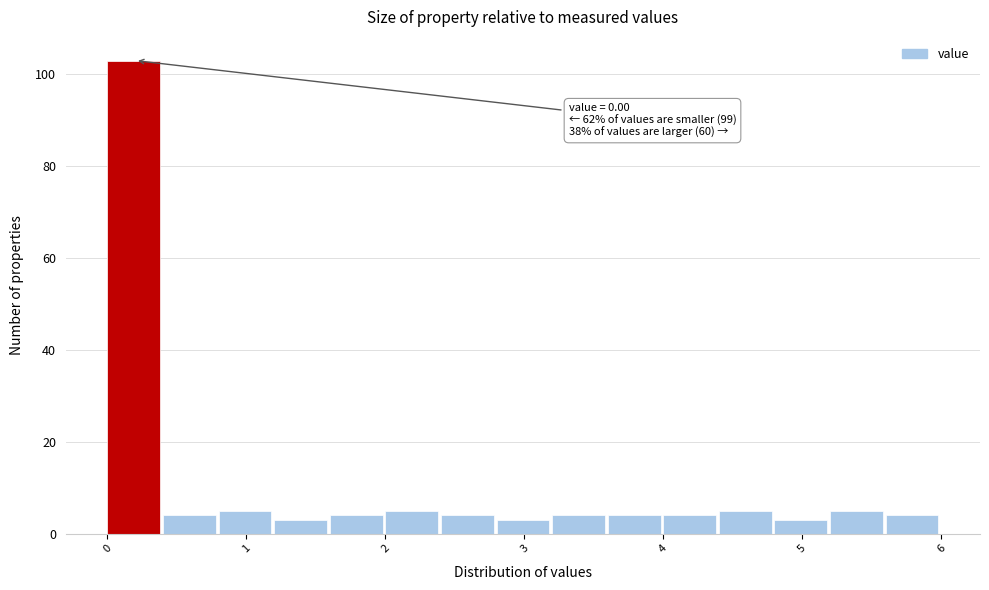

Over which range of the x-axis is the bar tallest?

0.0 to 0.4